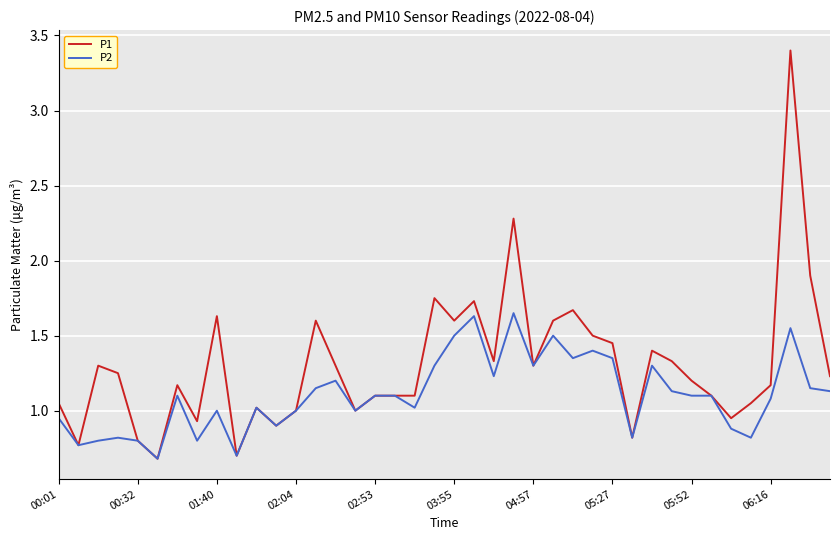

Rank the series by their maximum value, from lowest to highest.

P2, P1